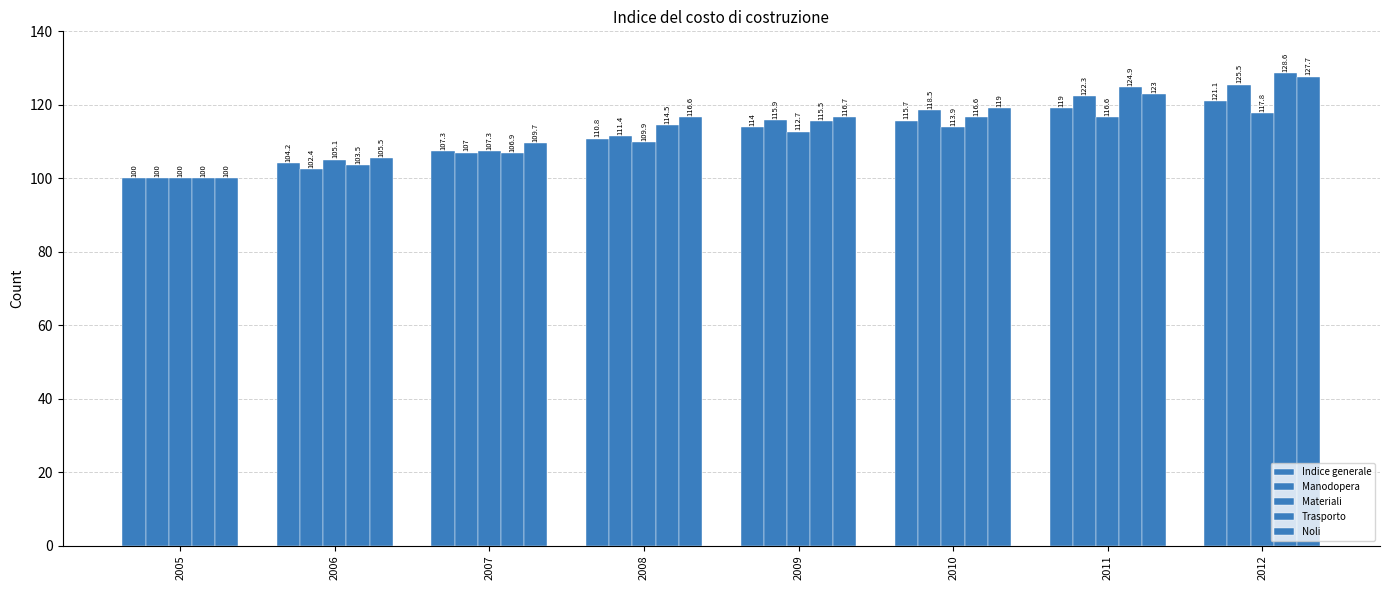

How many values in the Manodopera series exceed 115?

4